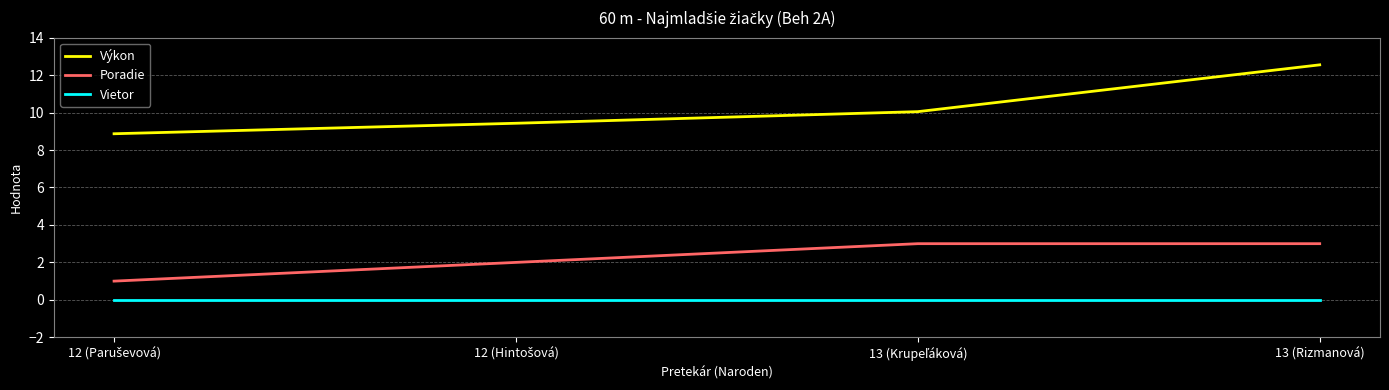

Which series has the widest spread of values?

Výkon